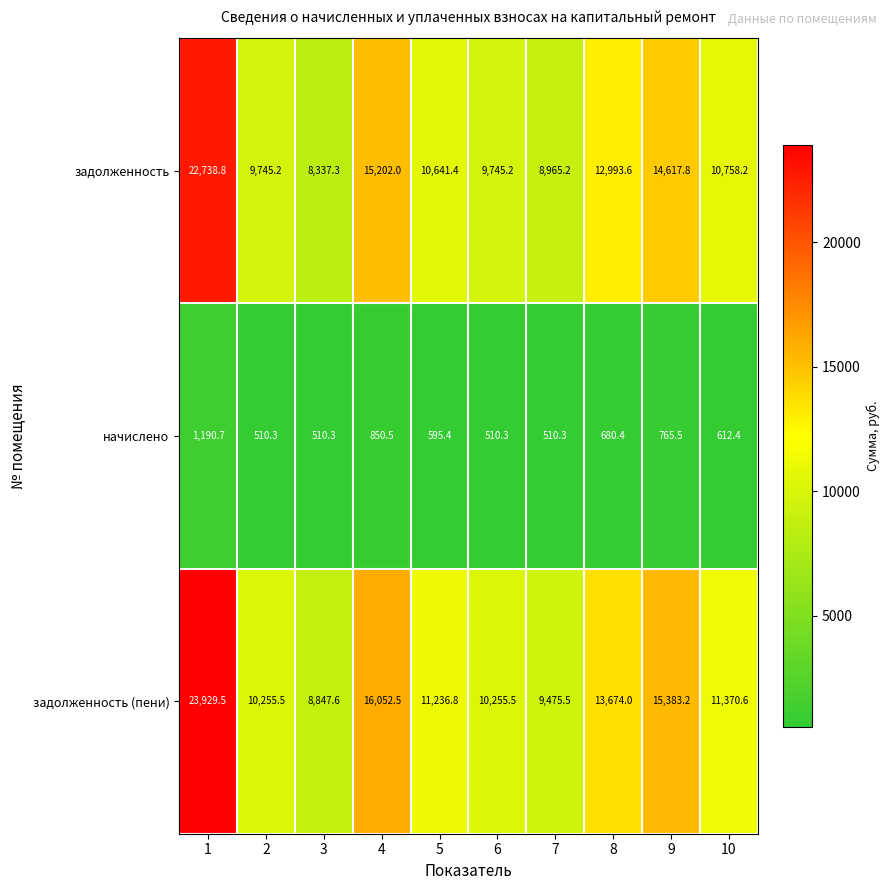

What is the total value across all series at 3?

17695.2